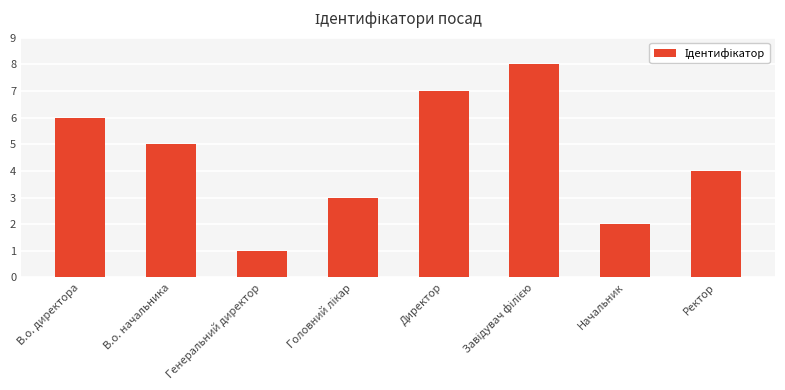

Approximately how many times larger is the value at В.о. директора compared to В.о. начальника?

1.2